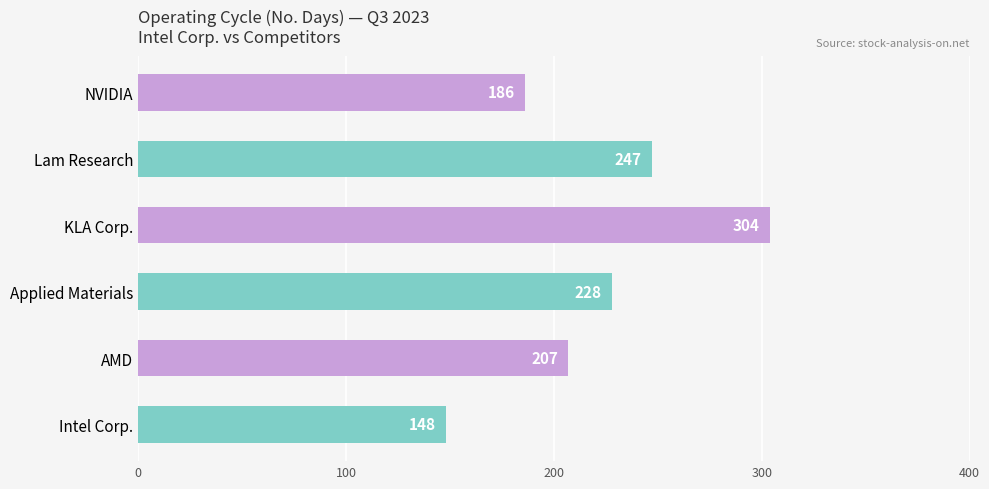

List the series in order of their peak value, highest first.

KLA Corp., Lam Research, Applied Materials, AMD, NVIDIA, Intel Corp.